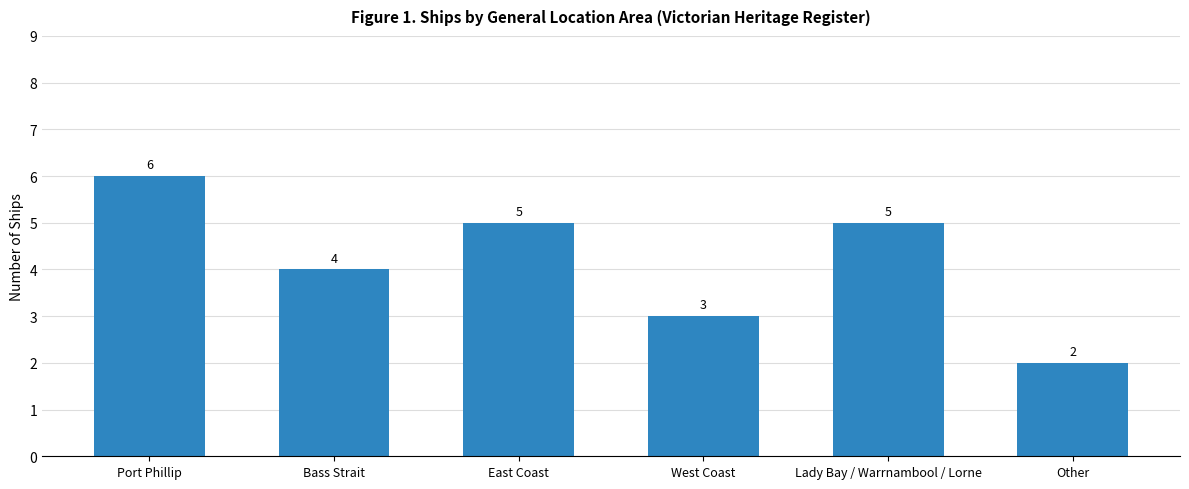

Reading left to right, list all the values displayed in this chart.

Port Phillip=6	Bass Strait=4	East Coast=5	West Coast=3	Lady Bay / Warrnambool / Lorne=5	Other=2